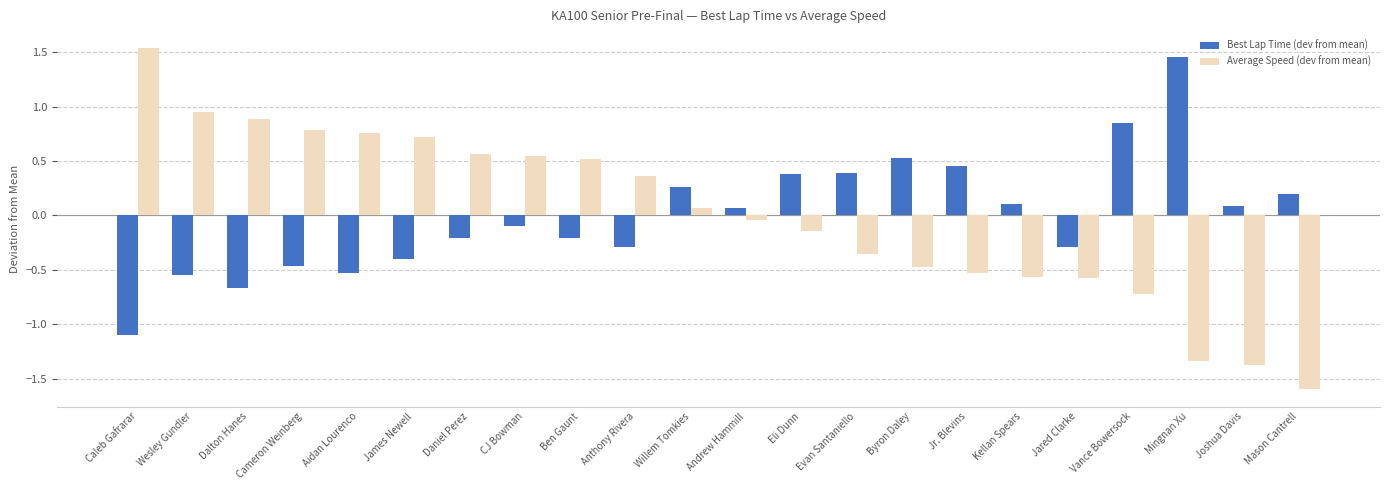

True or false: Average Speed (dev from mean) has a value of 1.5 at Dalton Hanes.

False